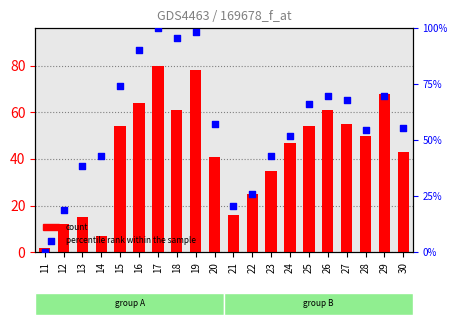

Is the value of percentile rank within the sample at 18 greater than the value of count at 12?

Yes